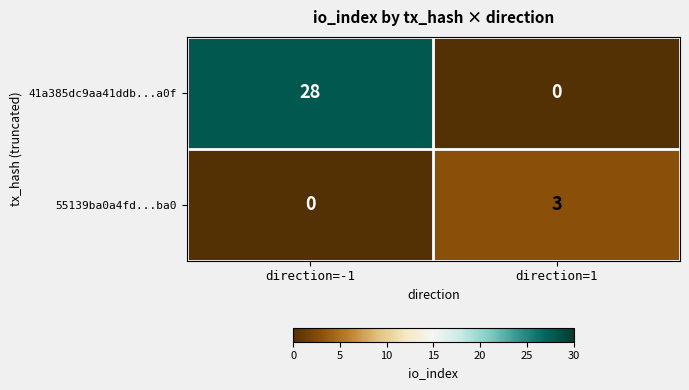

Which series has the widest spread of values?

41a385dc9aa41ddb...a0f